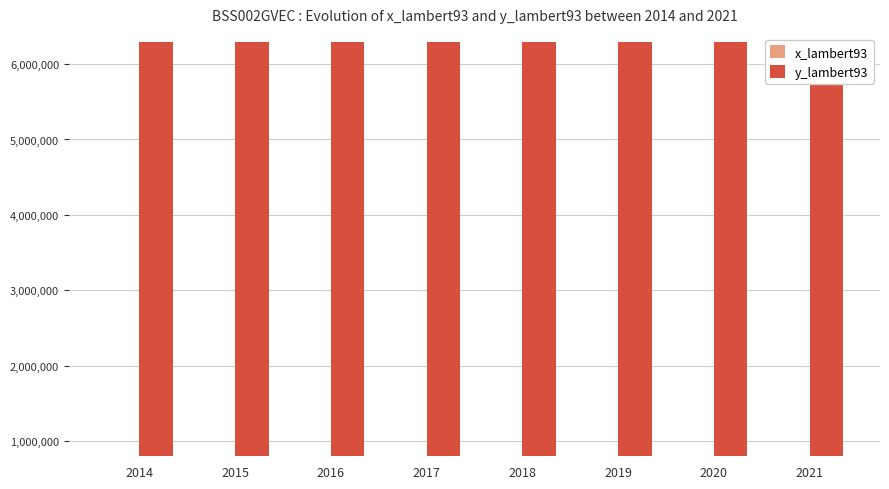

Which series has the largest total across all categories?

y_lambert93